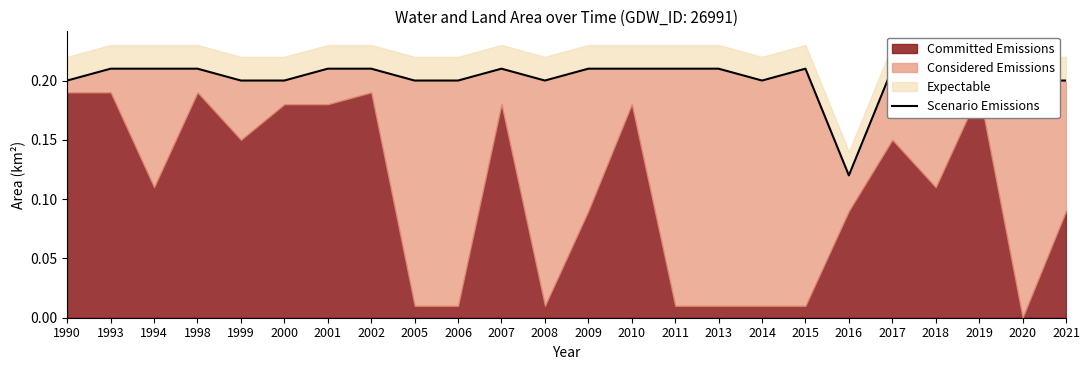

Reading right to left, extract all data points from this chart.

0.2	0.2	0.2	0.2	0.2	0.1	0.2	0.2	0.2	0.2	0.2	0.2	0.2	0.2	0.2	0.2	0.2	0.2	0.2	0.2	0.2	0.2	0.2	0.2